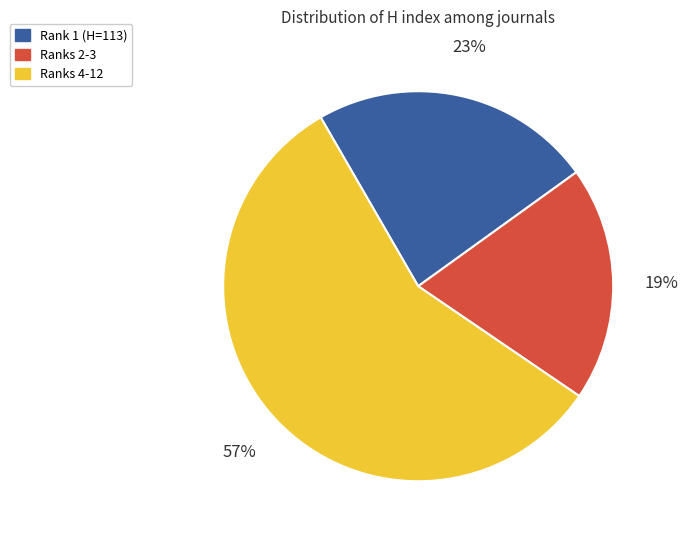

To the nearest percent, what is the difference between the largest and smallest slice percentages?

38%